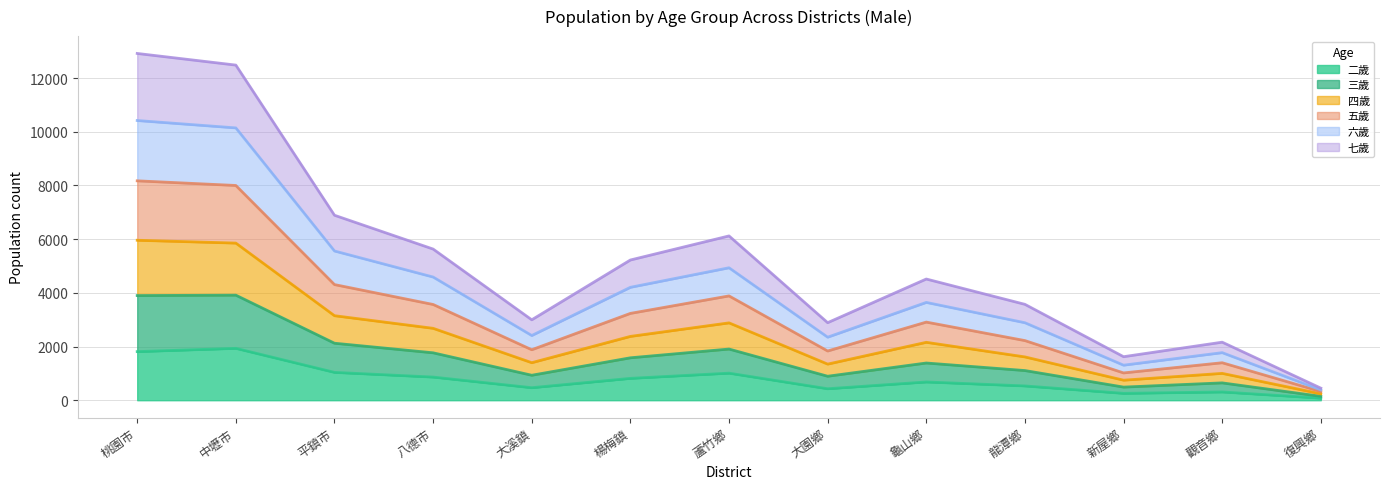

What is the maximum value for 二歲?

1932